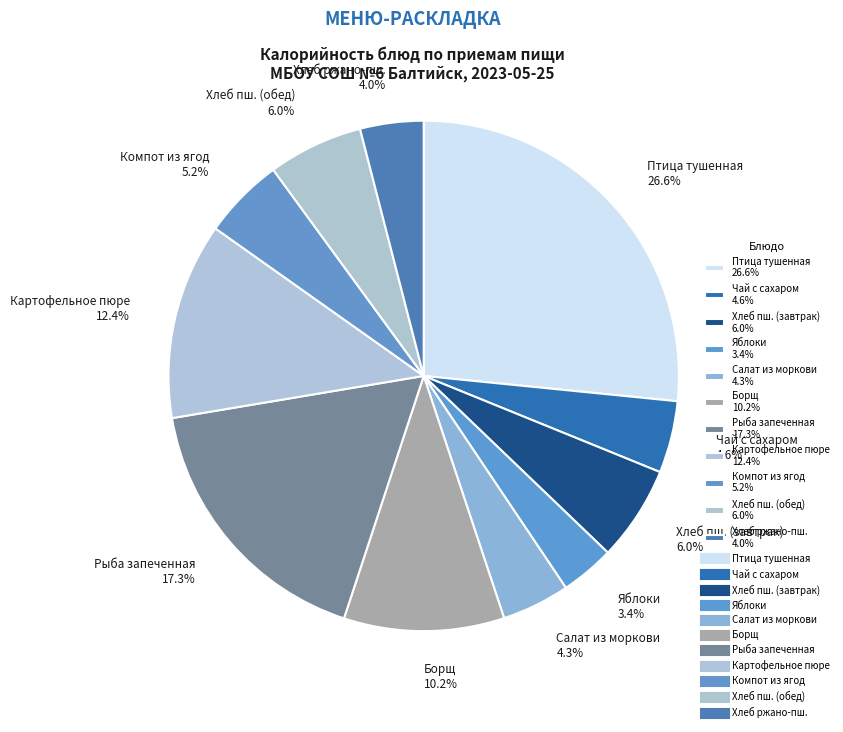

Is there a majority slice in this chart?

No